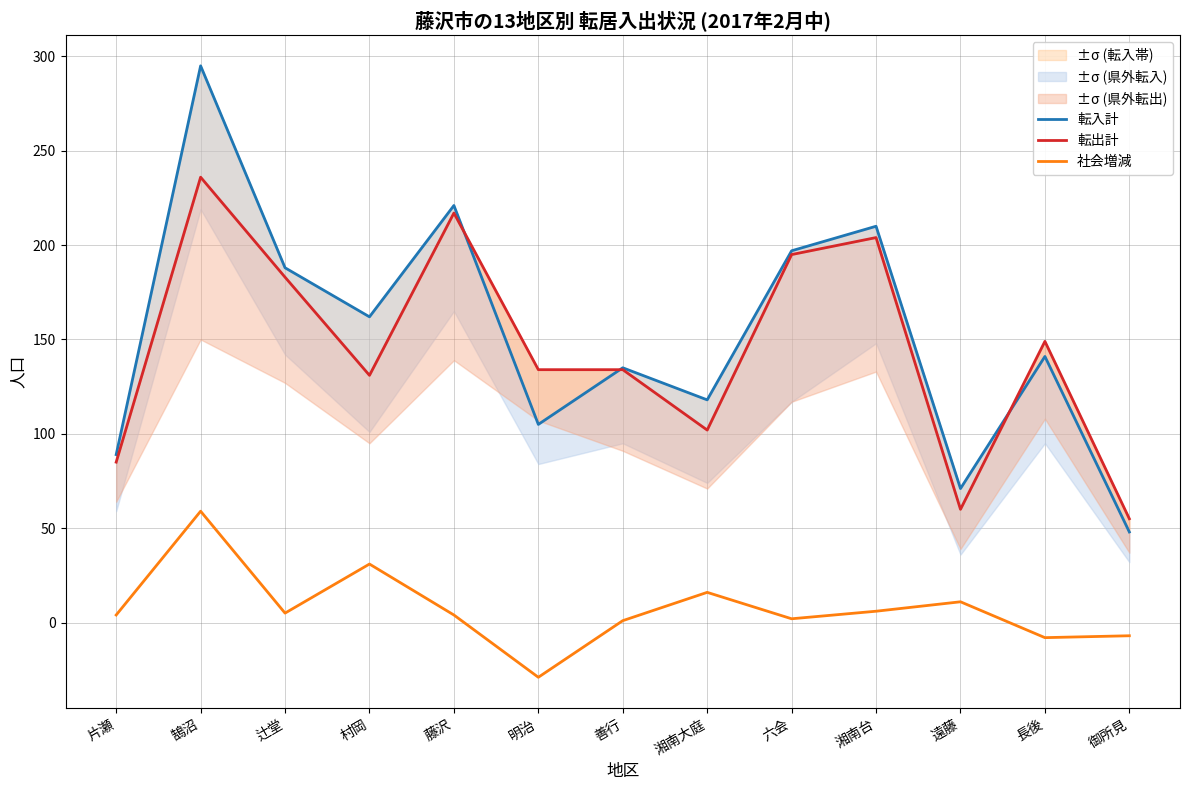

True or false: 社会増減 and 転入計 cross at least once.

False